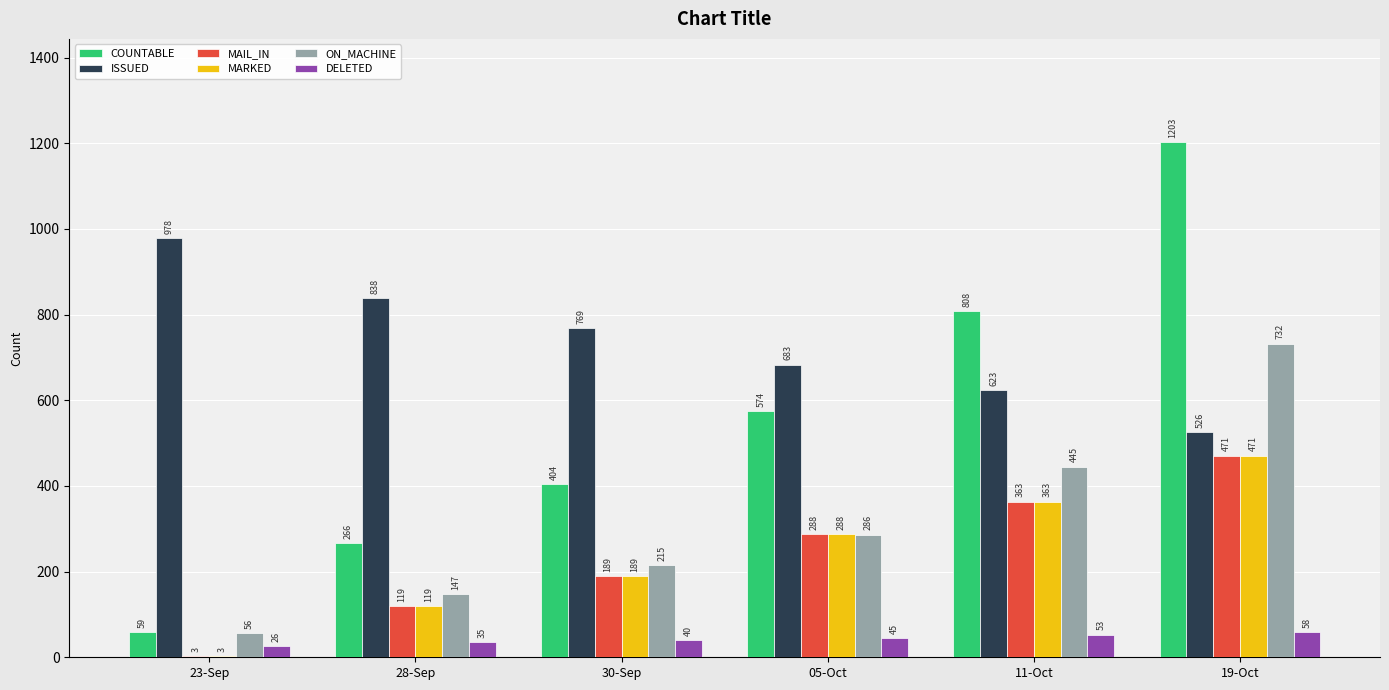

Which series changed the most between 30-Sep and 05-Oct?

COUNTABLE